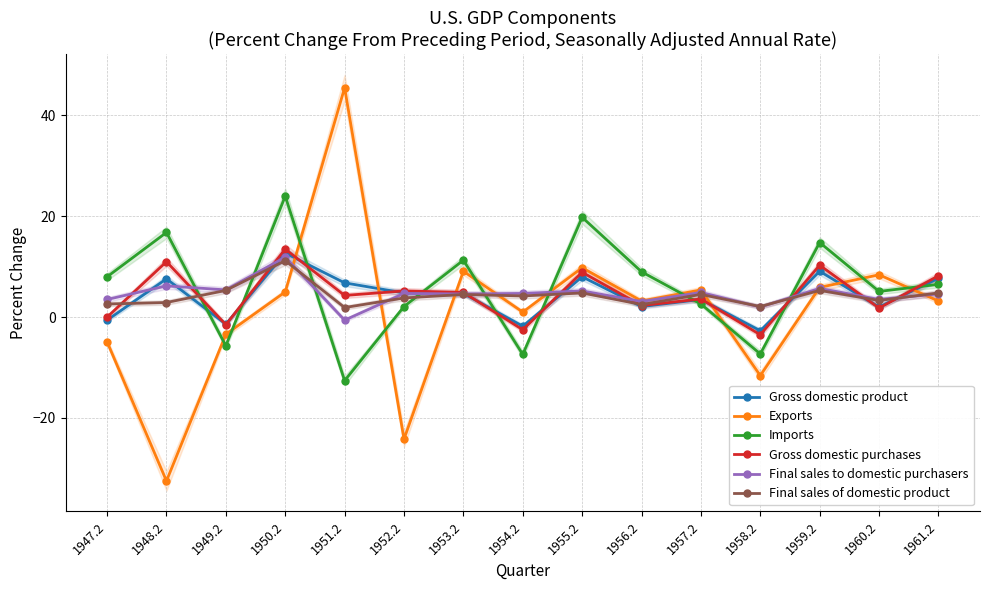

What is the total value across all series at 1960.2?

24.1